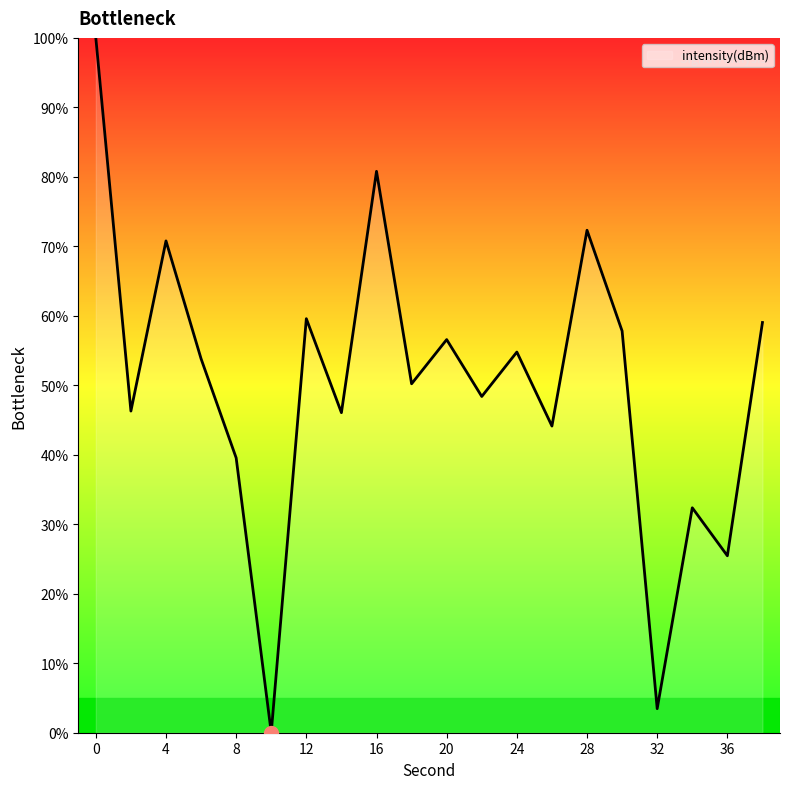

What is the greatest value displayed?

100.0